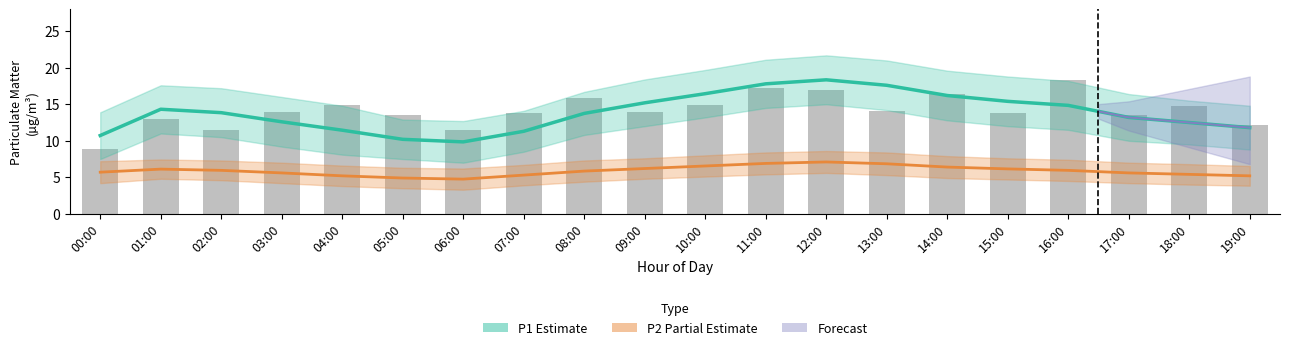

What is the sum of all P1 raw values?

282.8